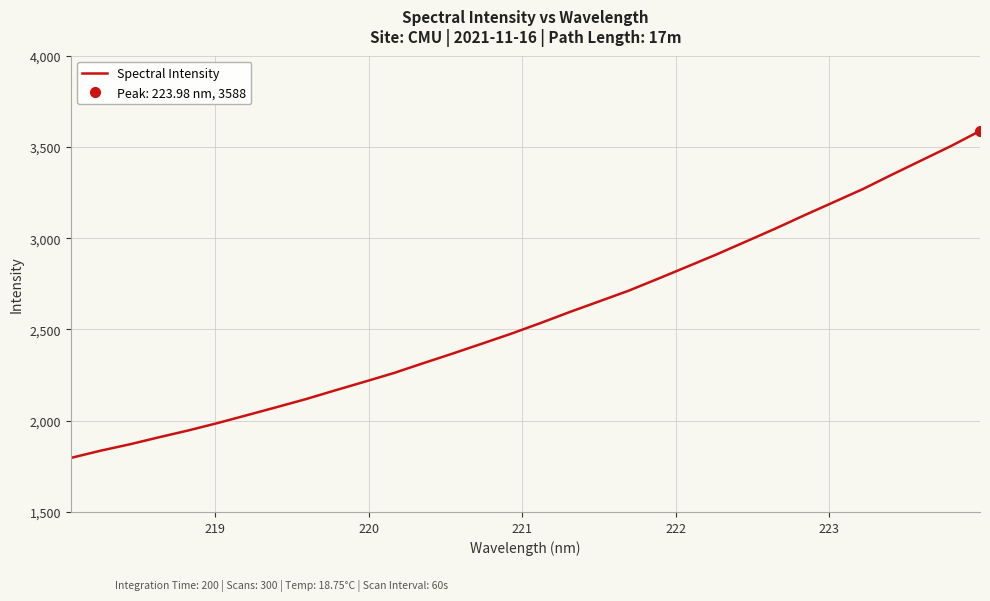

What is the label of the 2nd point from the left?

219